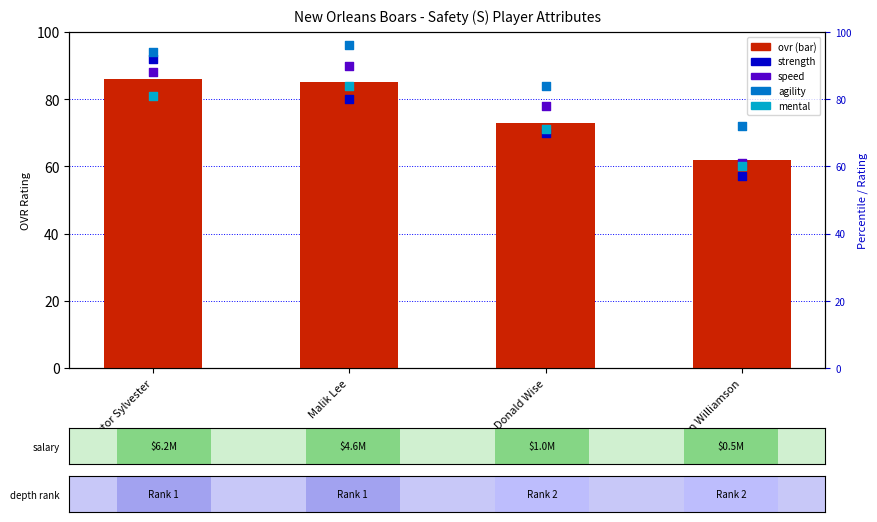

Is the value of ovr at Keenan Williamson greater than the value of mental at Victor Sylvester?

No